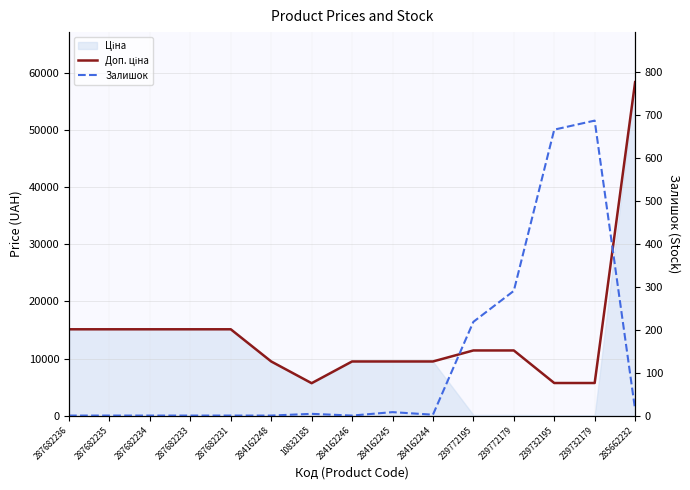

Is the value of Доп. ціна at 284162248 greater than the value of Залишок at 287682233?

Yes